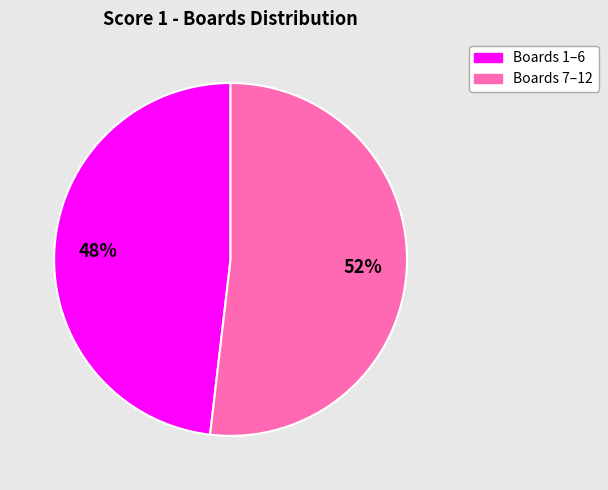

The Boards 1–6 slice represents 33% of the pie. True or false?

False